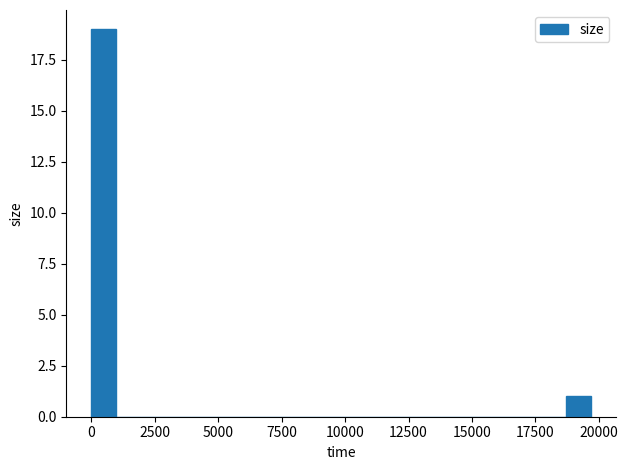

Read against the x-axis, roughly where is the centre of the tallest bar?

500